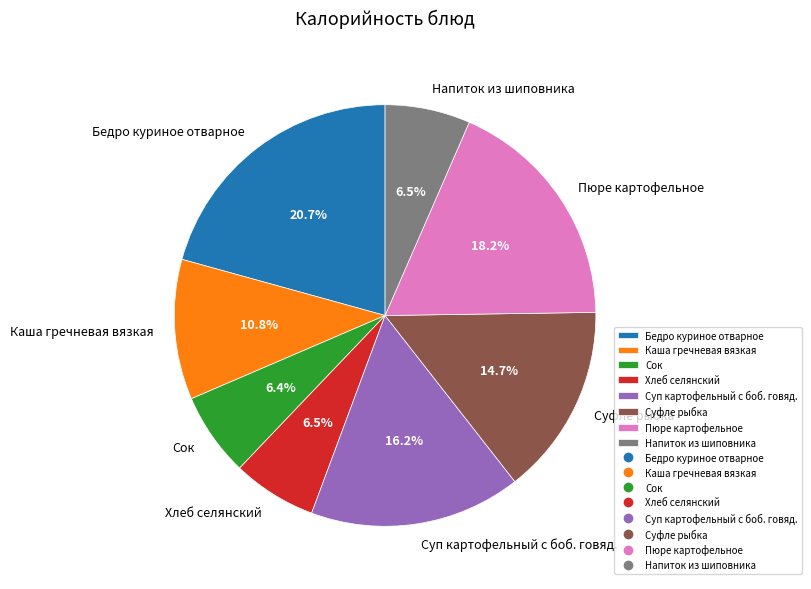

Which slice is the largest?

Бедро куриное отварное